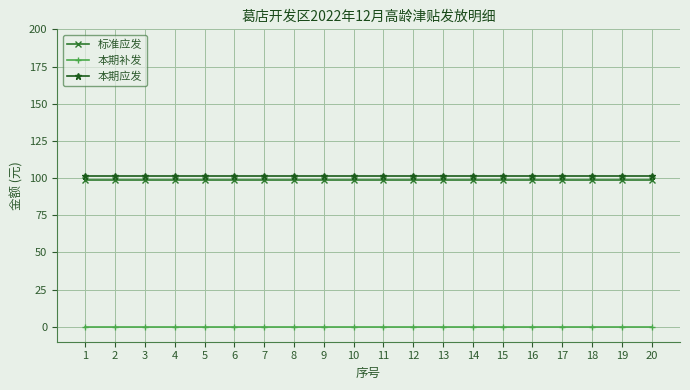

Is the value of 标准应发 at 14 greater than the value of 本期应发 at 14?

No